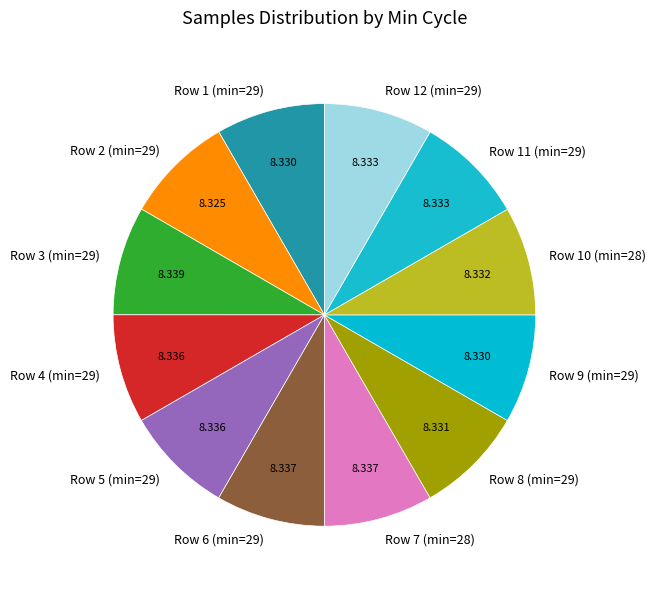

Does Row 1 (min=29) account for over 50% of the chart?

No